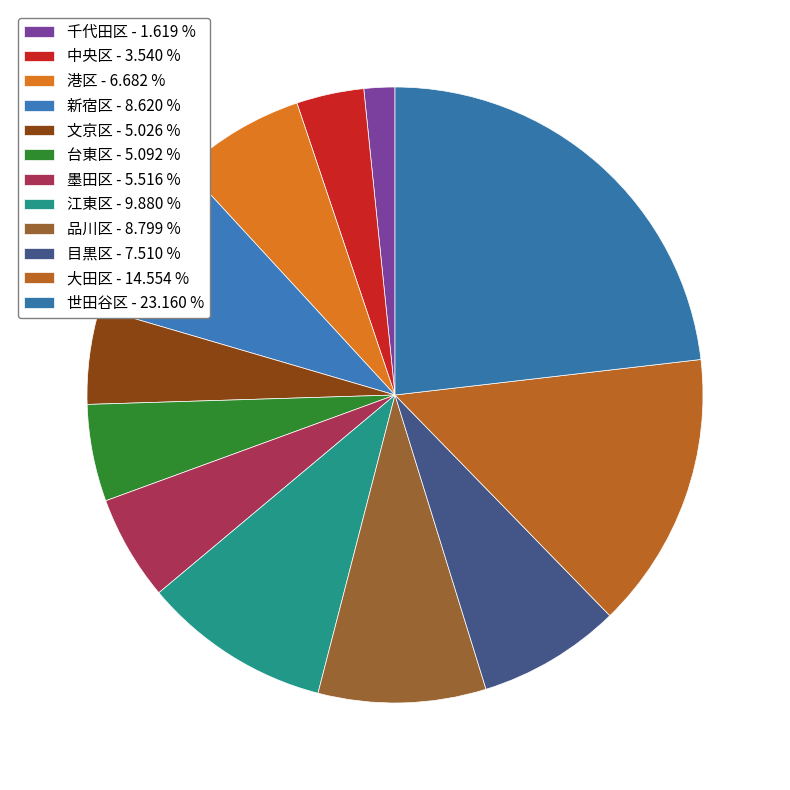

How many slices are in this pie chart?

12